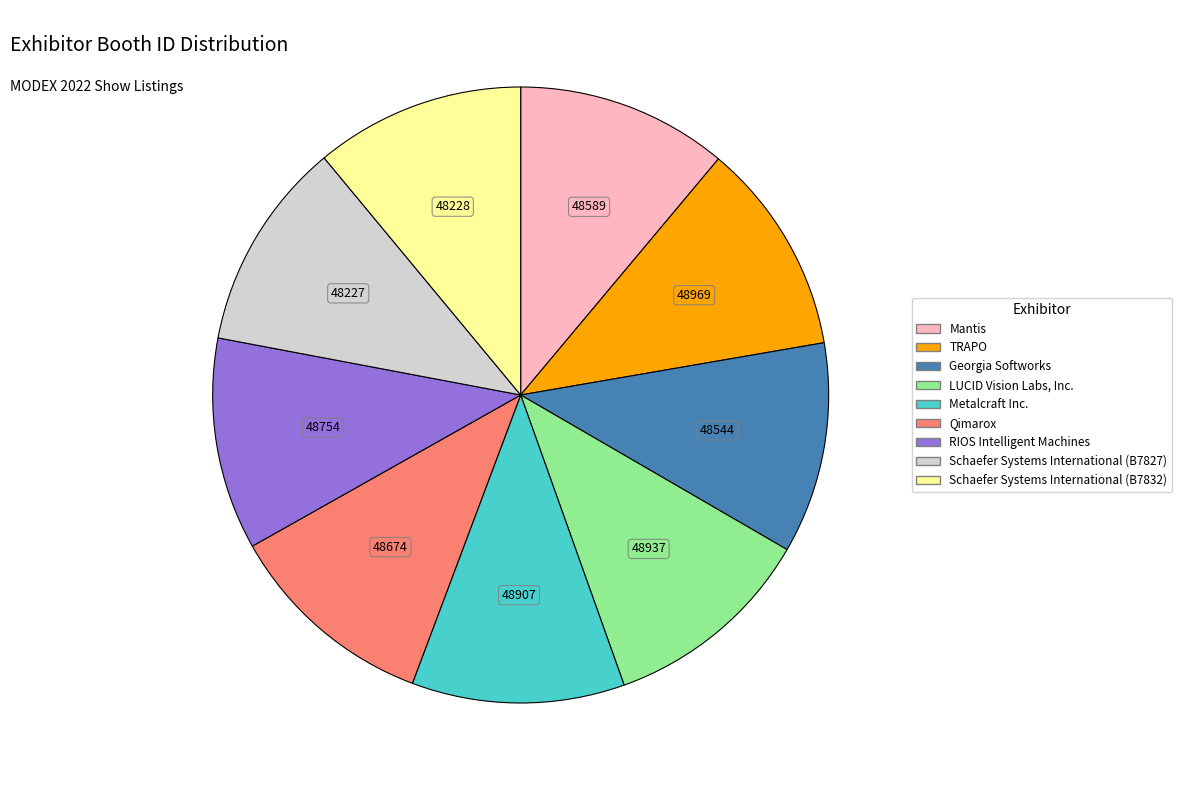

Count the number of slices in the pie.

9